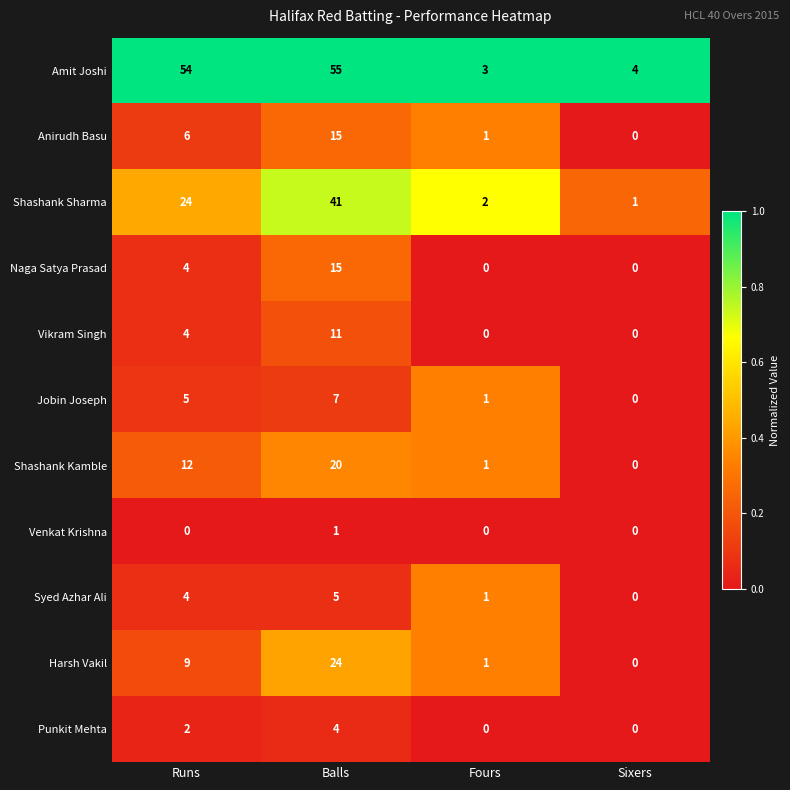

Is it true that Punkit Mehta equals 0 at Fours?

True